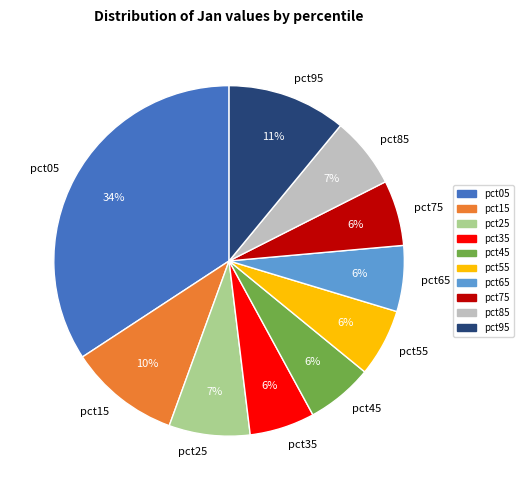

What percentage is the pct35 slice, to the nearest percent?

6%